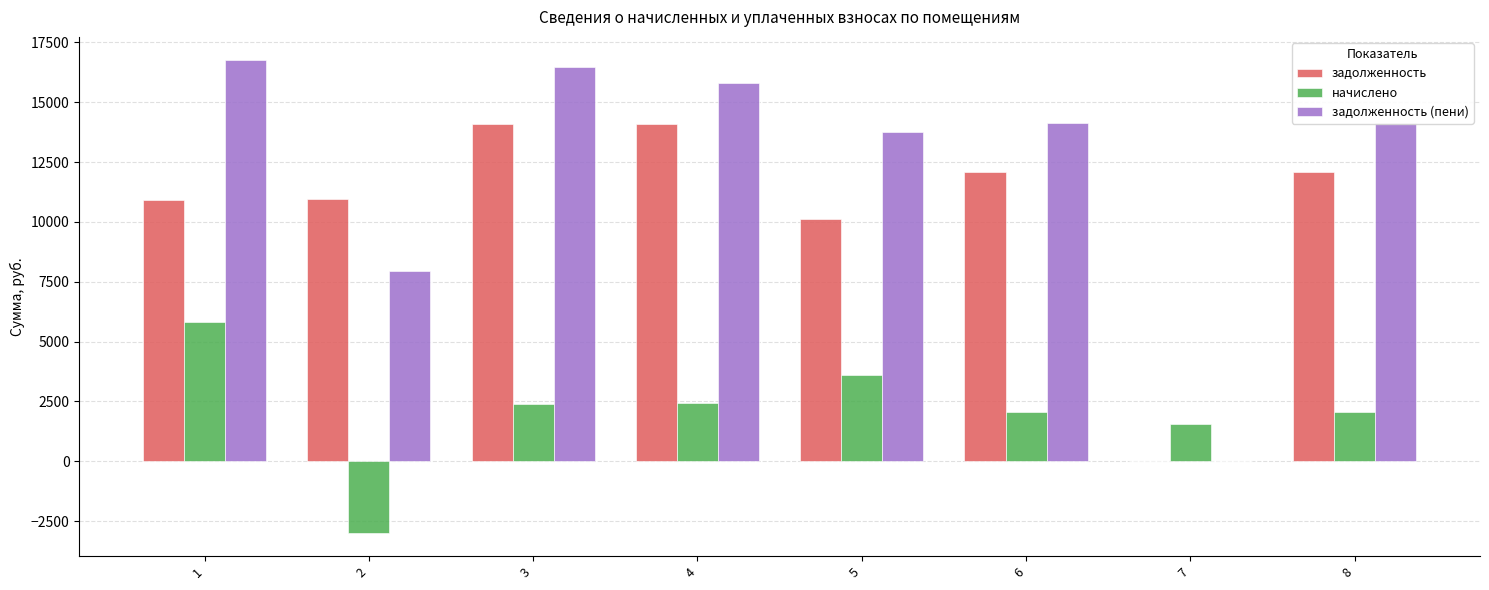

How many groups of bars are there?

8